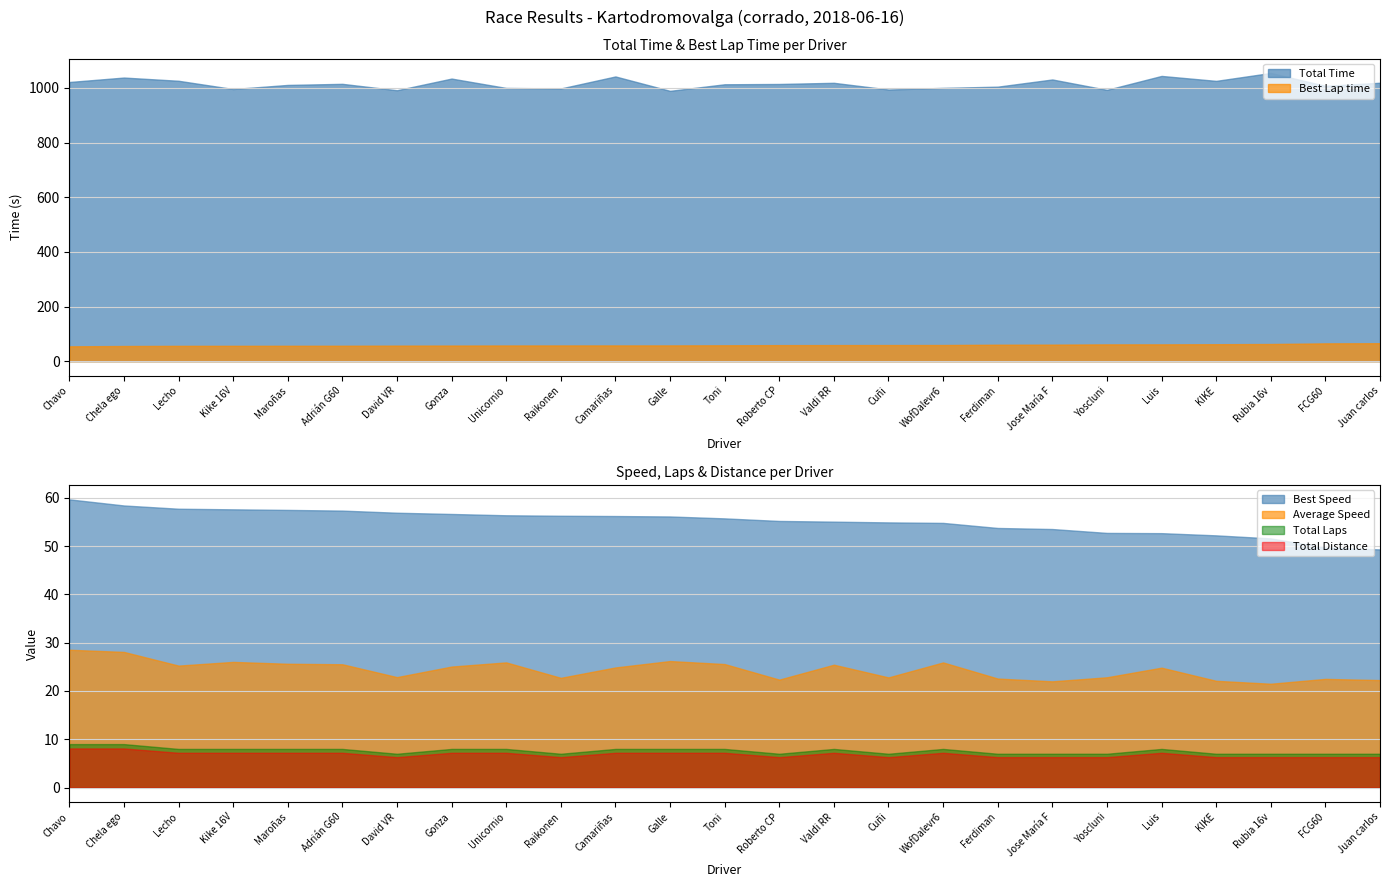

Reading left to right, extract all data points from this chart.

Total_Laps: Total_Laps=9.0	Total_Time=9.0	Best_Lap_time=8.0	Best_Speed=8.0	Average_Speed=8.0	Total_Distance=8.0	6=7.0	7=8.0	8=8.0	9=7.0	10=8.0	11=8.0	12=8.0	13=7.0	14=8.0	15=7.0	16=8.0	17=7.0	18=7.0	19=7.0	20=8.0	21=7.0	22=7.0	23=7.0	24=7.0
Total_Time: Total_Laps=1021.8	Total_Time=1038.1	Best_Lap_time=1026.3	Best_Speed=996.1	Average_Speed=1011.1	Total_Distance=1015.1	6=991.6	7=1034.4	8=1000.0	9=998.2	10=1042.2	11=989.4	12=1013.5	13=1014.6	14=1018.9	15=994.3	16=1000.3	17=1004.8	18=1031.1	19=993.1	20=1044.0	21=1026.0	22=1054.9	23=1007.8	24=1019.1
Best_Lap_time: Total_Laps=54.3	Total_Time=55.5	Best_Lap_time=56.1	Best_Speed=56.2	Average_Speed=56.4	Total_Distance=56.5	6=56.9	7=57.2	8=57.5	9=57.6	10=57.6	11=57.7	12=58.1	13=58.7	14=58.8	15=59.0	16=59.1	17=60.3	18=60.5	19=61.4	20=61.5	21=62.0	22=62.8	23=65.2	24=65.7
Best_Speed: Total_Laps=59.7	Total_Time=58.4	Best_Lap_time=57.7	Best_Speed=57.6	Average_Speed=57.5	Total_Distance=57.4	6=56.9	7=56.7	8=56.4	9=56.3	10=56.2	11=56.1	12=55.7	13=55.2	14=55.1	15=54.9	16=54.8	17=53.8	18=53.5	19=52.7	20=52.7	21=52.2	22=51.6	23=49.7	24=49.3
Average_Speed: Total_Laps=28.5	Total_Time=28.1	Best_Lap_time=25.3	Best_Speed=26.0	Average_Speed=25.6	Total_Distance=25.5	6=22.9	7=25.1	8=25.9	9=22.7	10=24.9	11=26.2	12=25.6	13=22.4	14=25.4	15=22.8	16=25.9	17=22.6	18=22.0	19=22.8	20=24.8	21=22.1	22=21.5	23=22.5	24=22.3
Total_Distance: Total_Laps=8.1	Total_Time=8.1	Best_Lap_time=7.2	Best_Speed=7.2	Average_Speed=7.2	Total_Distance=7.2	6=6.3	7=7.2	8=7.2	9=6.3	10=7.2	11=7.2	12=7.2	13=6.3	14=7.2	15=6.3	16=7.2	17=6.3	18=6.3	19=6.3	20=7.2	21=6.3	22=6.3	23=6.3	24=6.3